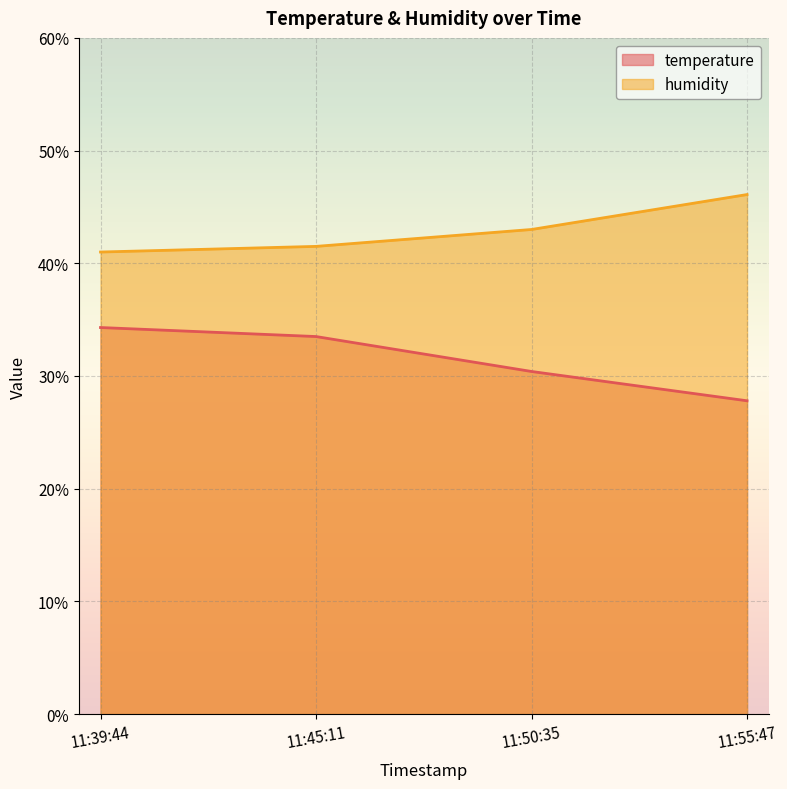

True or false: temperature has more than 0 interior local peaks.

False